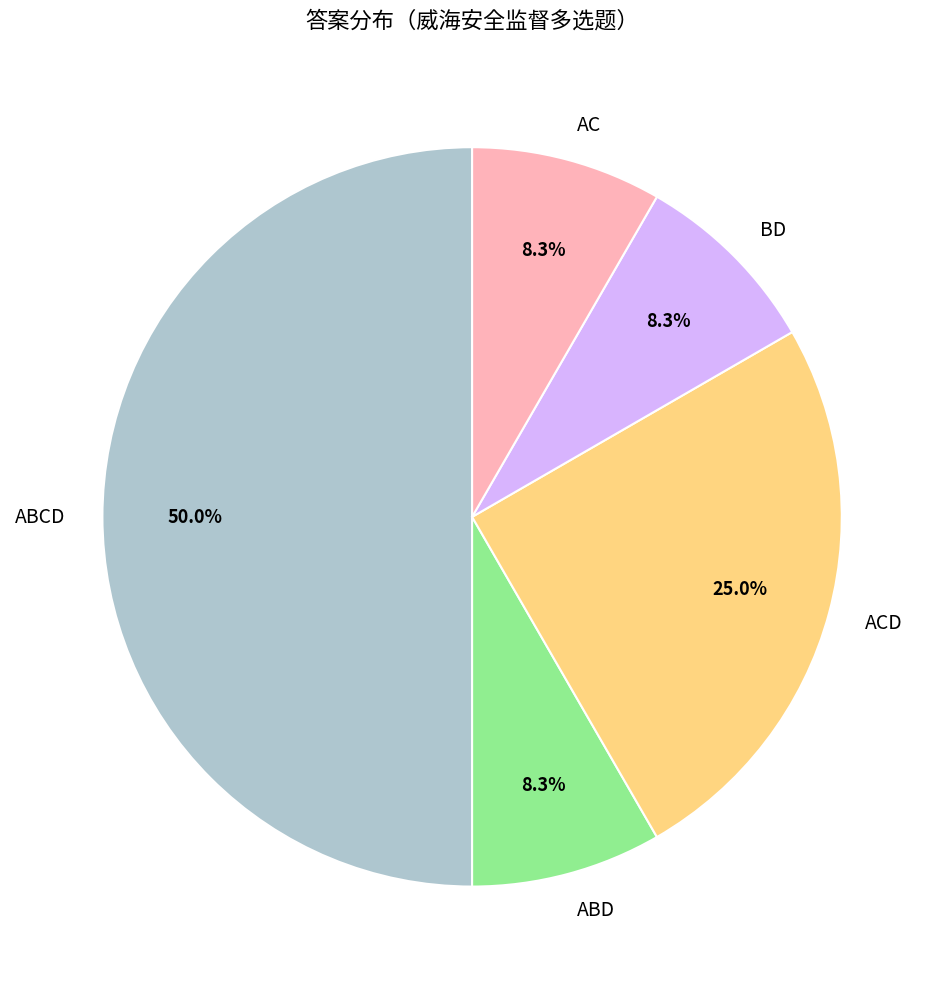

How much of the chart is everything except ABD?

91.7%